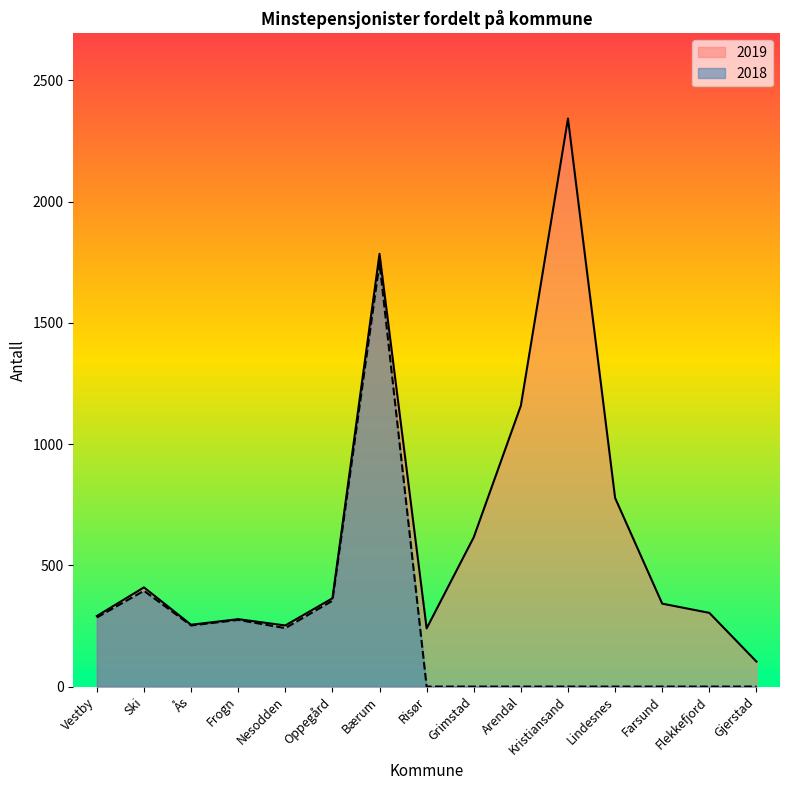

What position from the left is Nesodden?

5